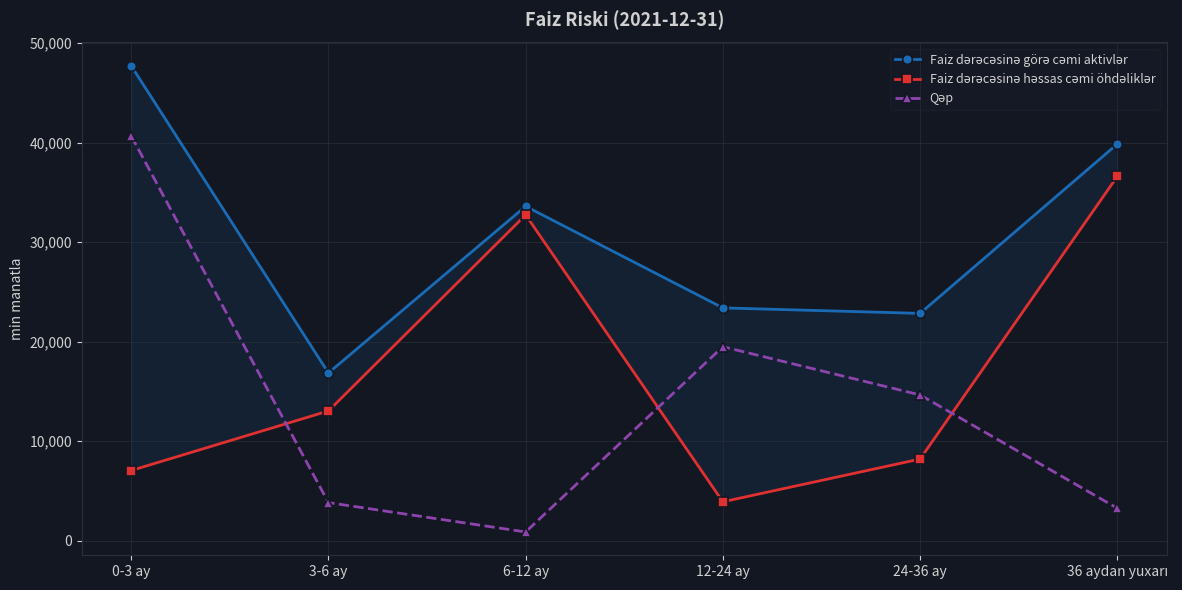

What is the maximum value shown in the chart?

47719.4